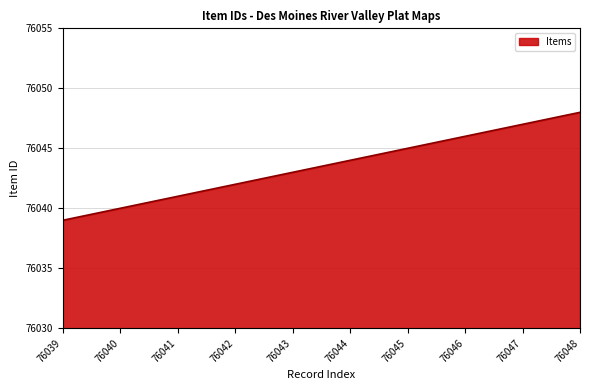

Which category has the highest value across all series?

76048